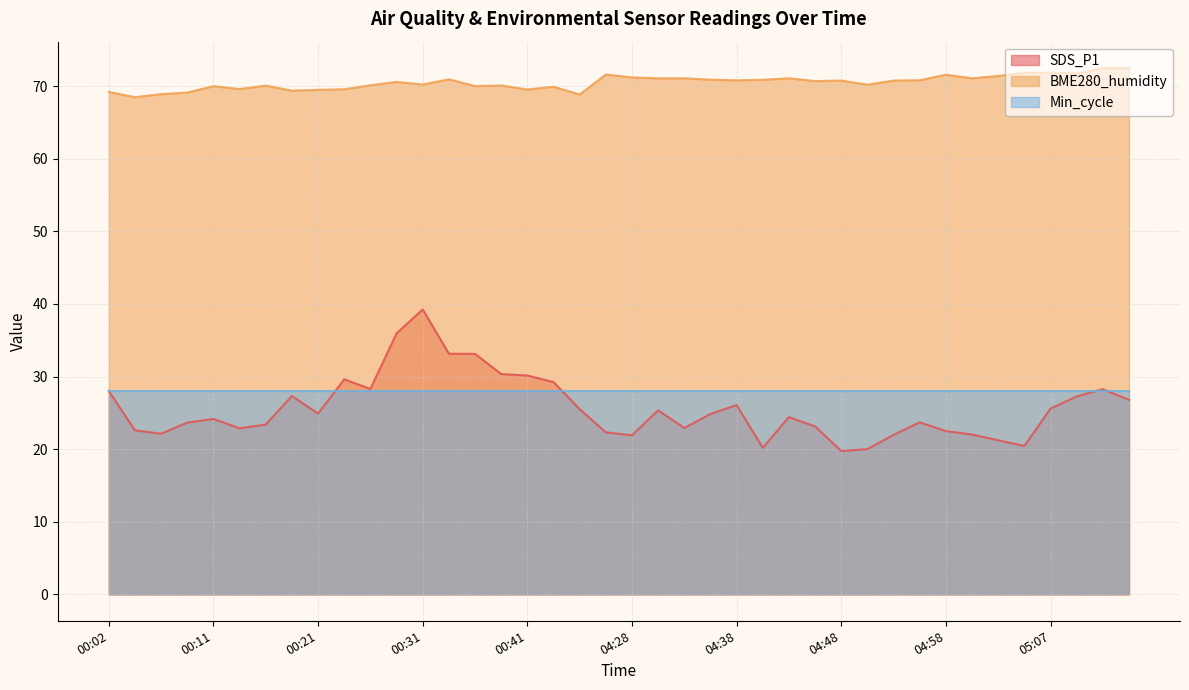

What is the label of the 16th point from the left?

00:38